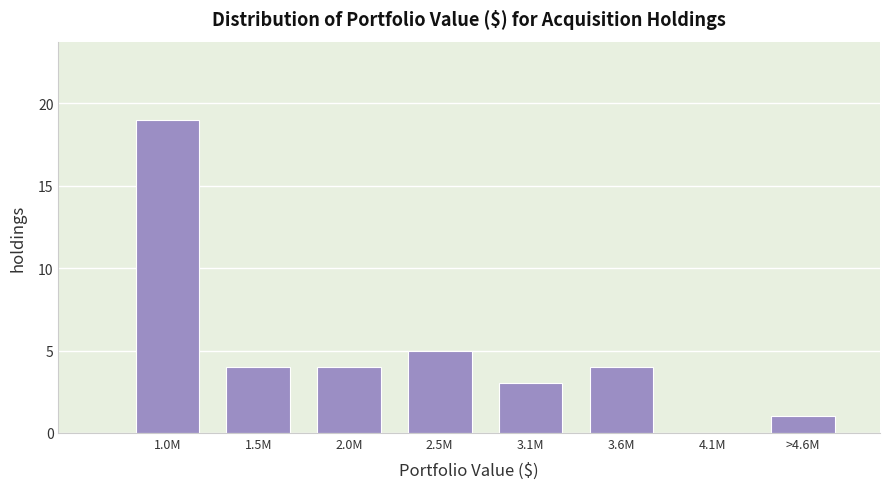

Reading left to right, list all the values displayed in this chart.

1.0M=19	1.5M=4	2.0M=4	2.5M=5	3.1M=3	3.6M=4	4.1M=0	>4.6M=1